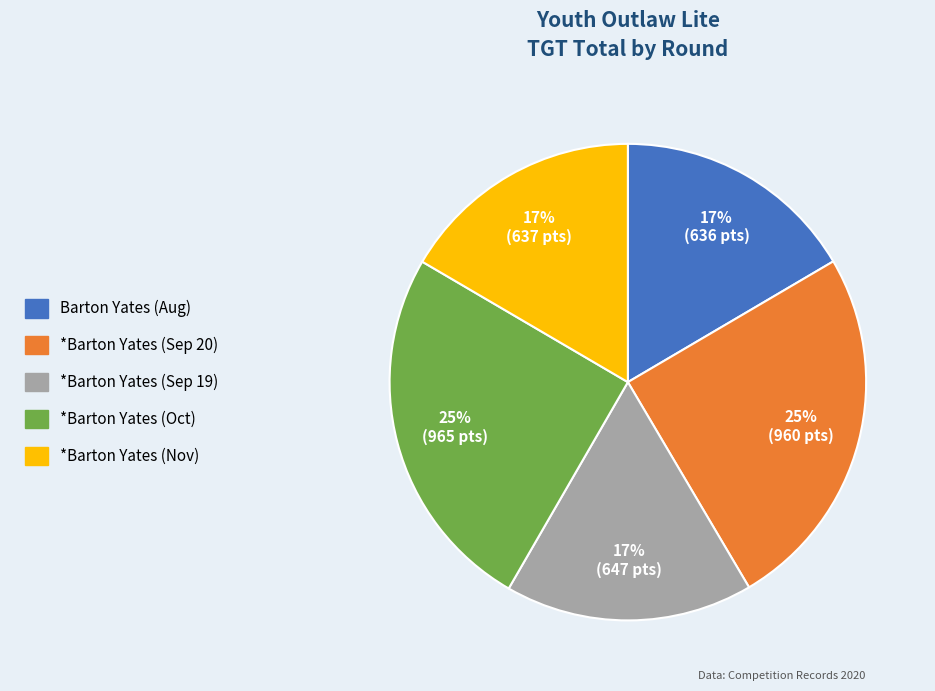

Does any single category account for the majority?

No